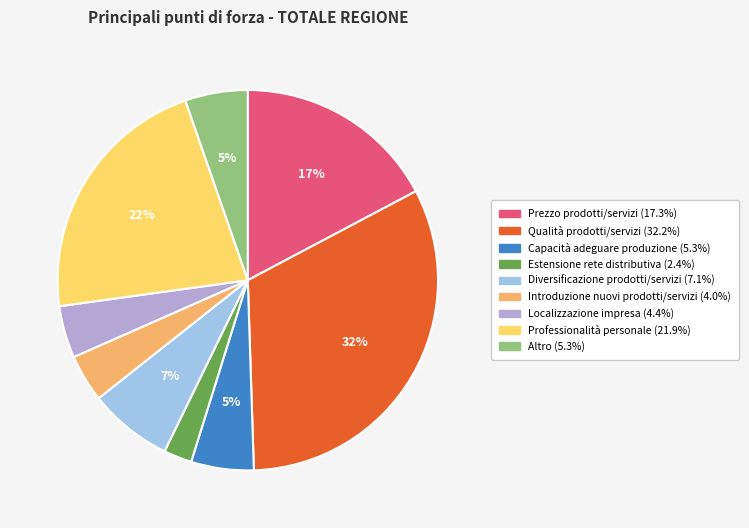

To the nearest percent, what percentage of the pie is Estensione rete distributiva?

2%